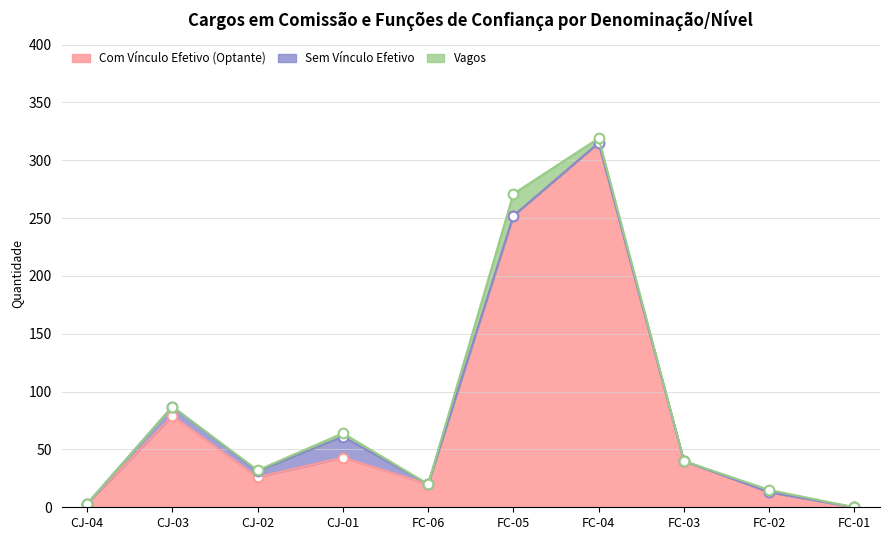

What is the difference between the maximum and minimum values in the Com Vínculo Efetivo (Optante) series?

315